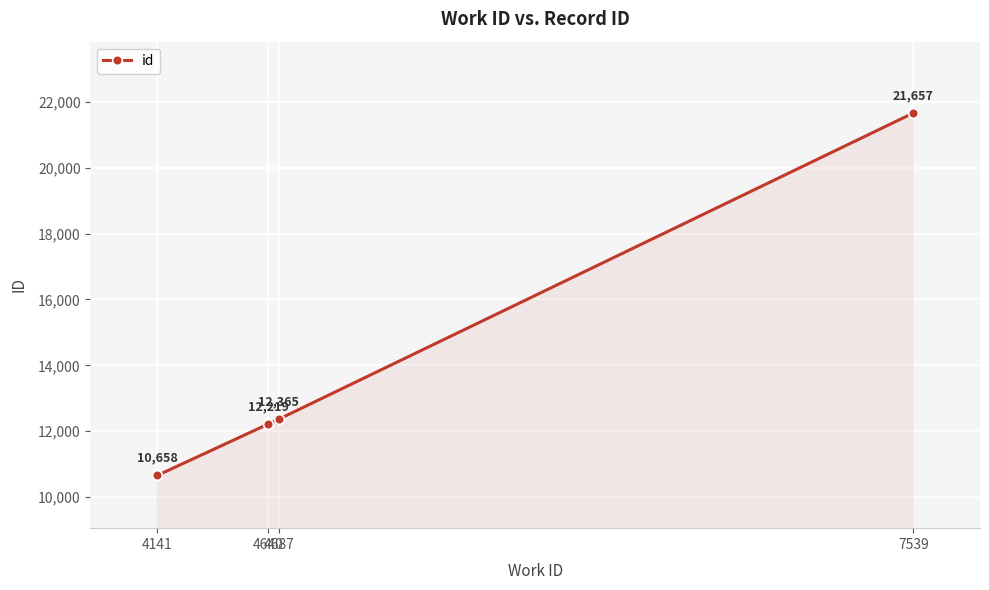

True or false: the data has more than 0 interior local peaks.

False